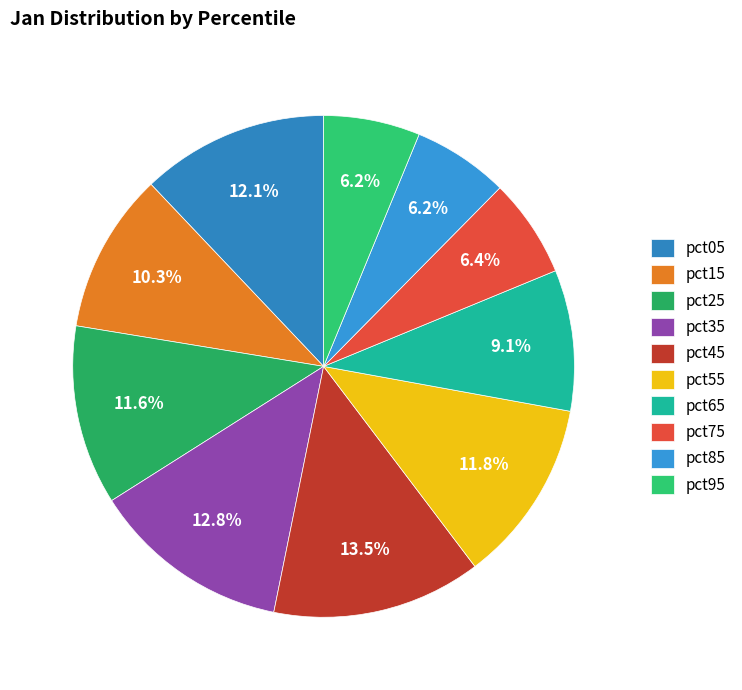

Count the number of slices in the pie.

10